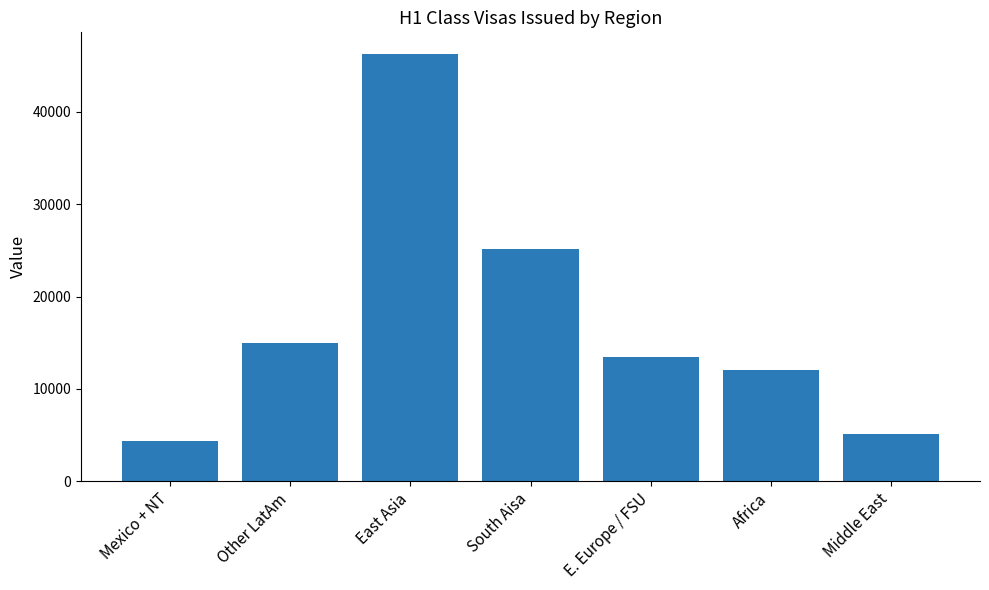

How many bars are there in total?

7